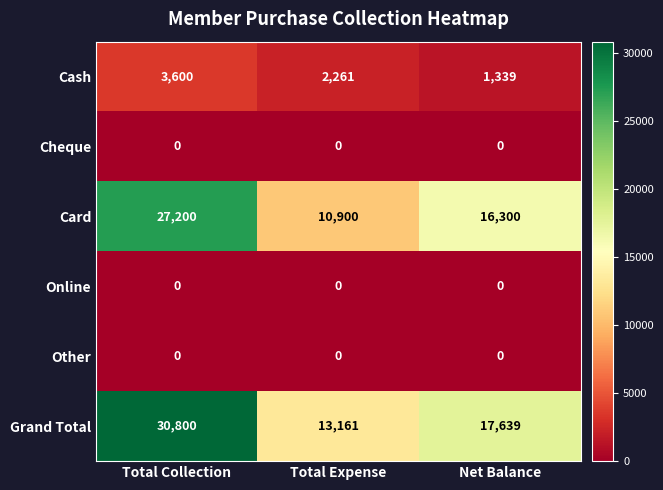

Rank the categories by Cash value from highest to lowest.

Total Collection, Total Expense, Net Balance